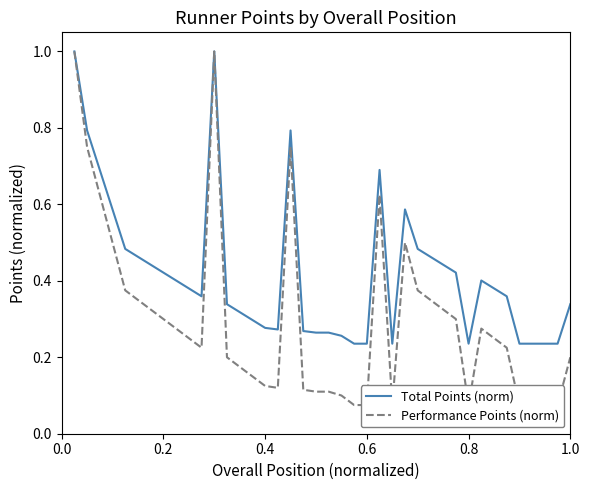

What is the average value of the Total Points (norm) series?

0.4